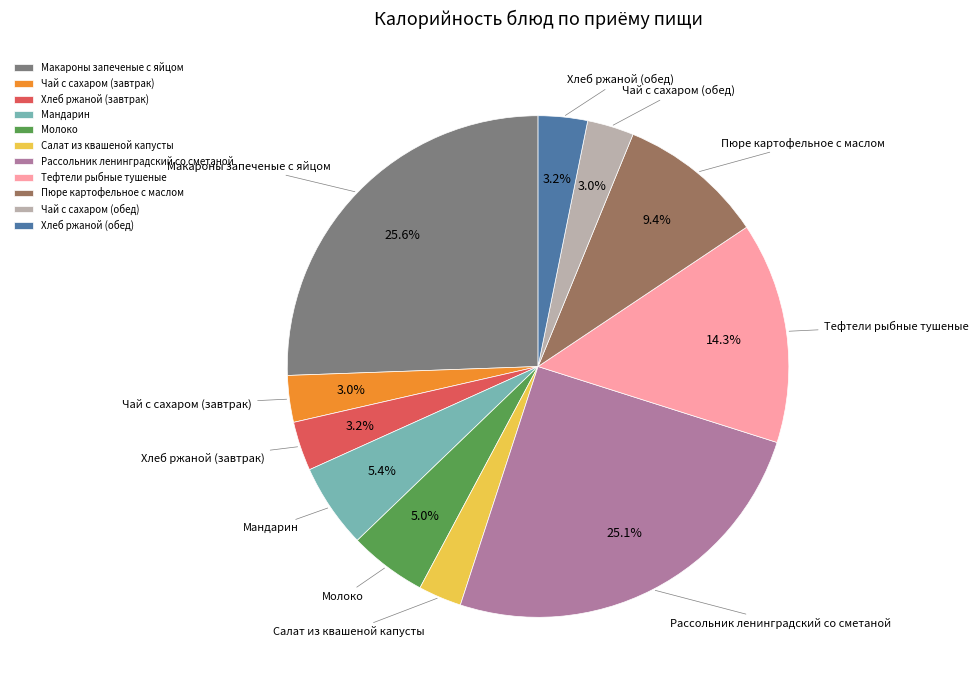

Is it true that Макароны запеченые с яйцом is 26% of the pie?

True